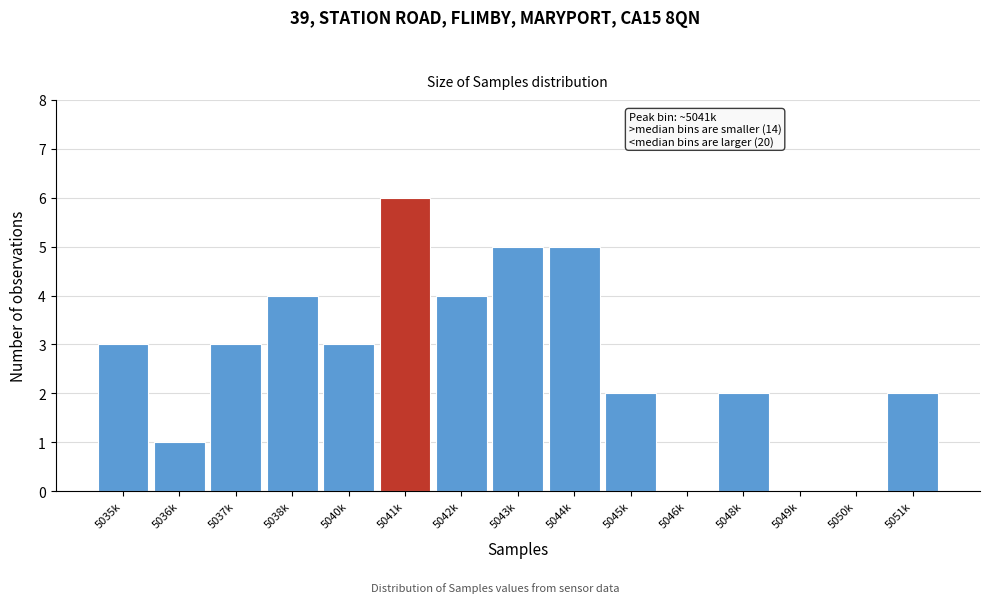

Reading left to right, transcribe all the data shown in this chart.

5035k=3	5036k=1	5037k=3	5038k=4	5040k=3	5041k=6	5042k=4	5043k=5	5044k=5	5045k=2	5046k=0	5048k=2	5049k=0	5050k=0	5051k=2